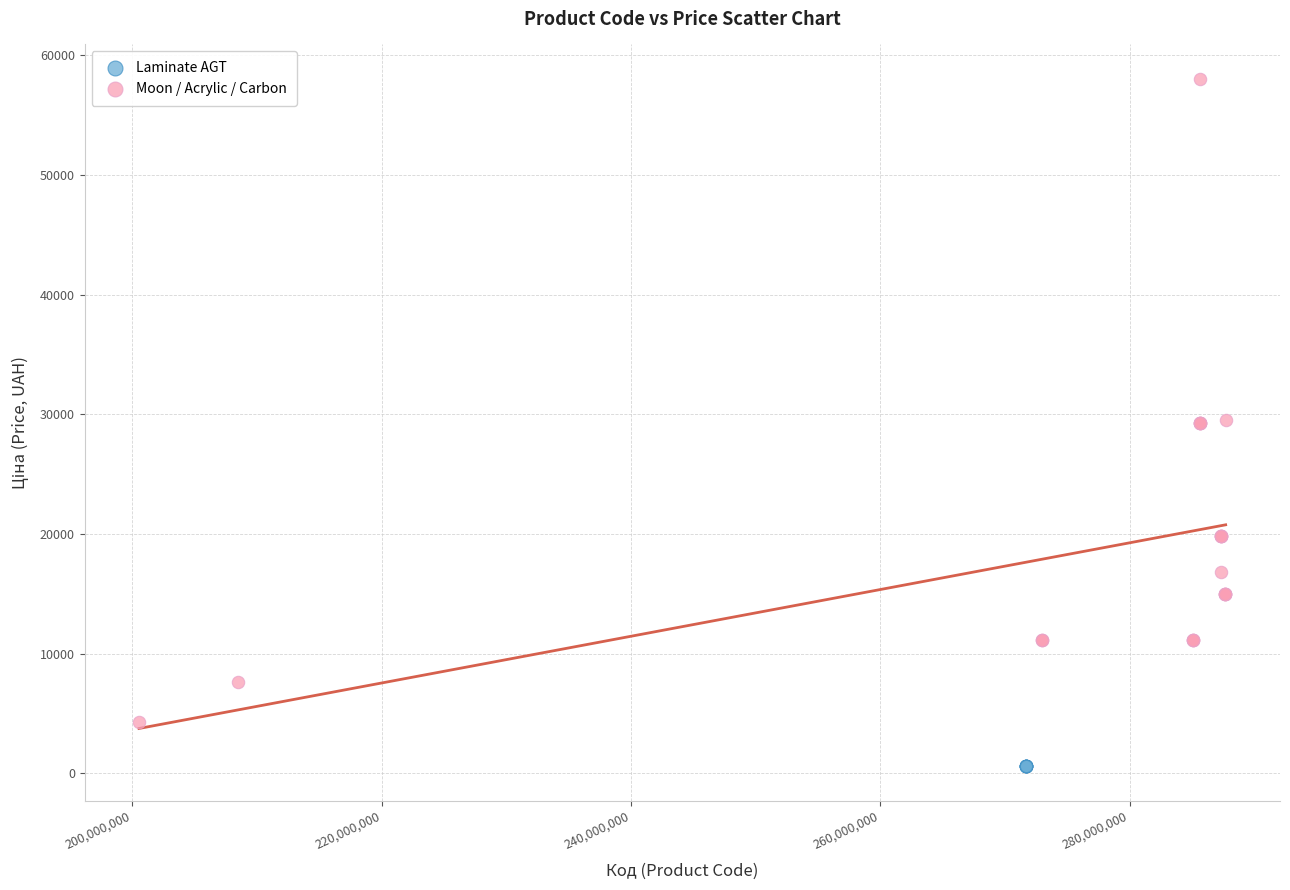

Which series contains the lowest Y value?

Laminate AGT